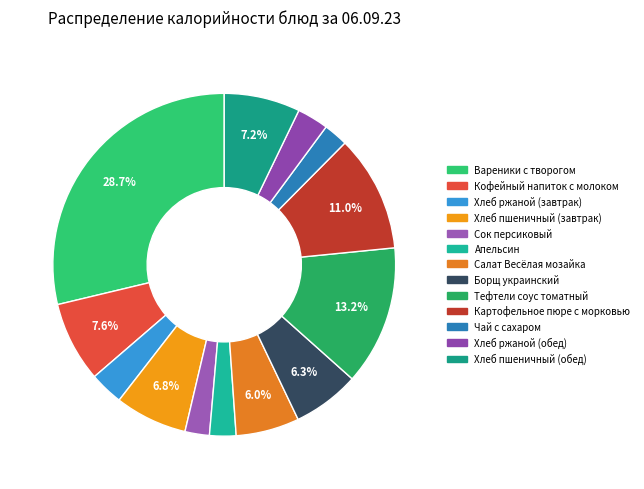

What percentage is the Сок персиковый slice, to the nearest percent?

2%